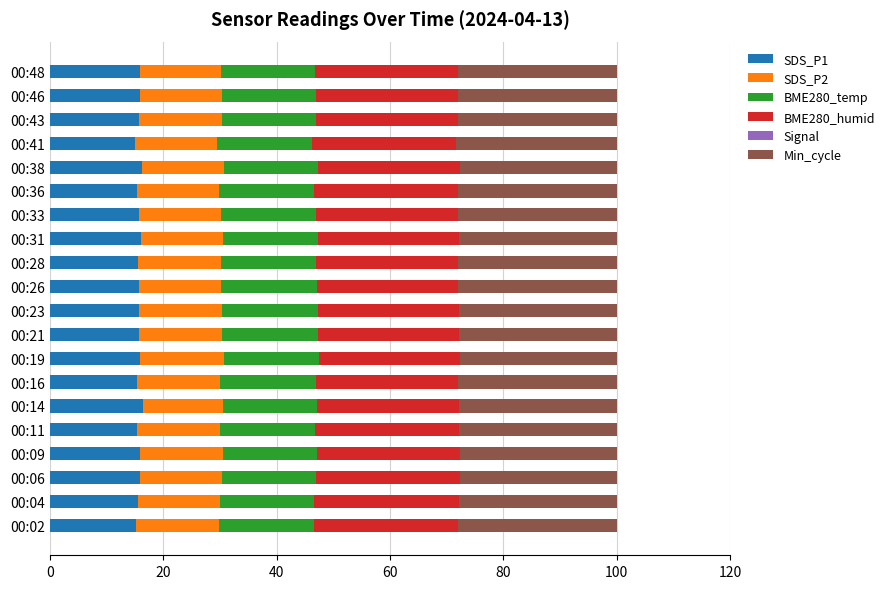

What is the minimum value for SDS_P1?

15.1